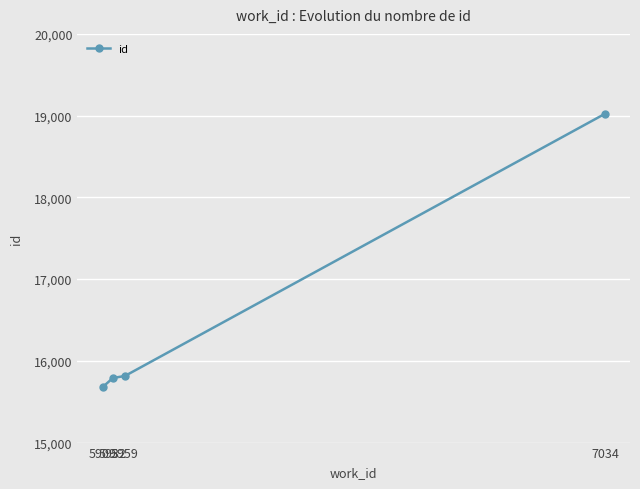

Is it true that the value at 7034 is 33316?

False